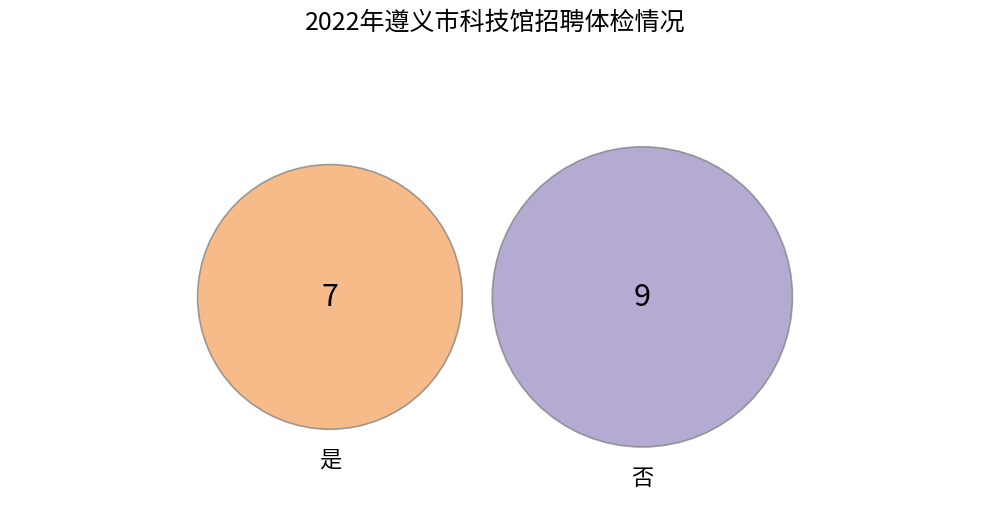

To the nearest percent, what percentage of the pie is 是?

44%